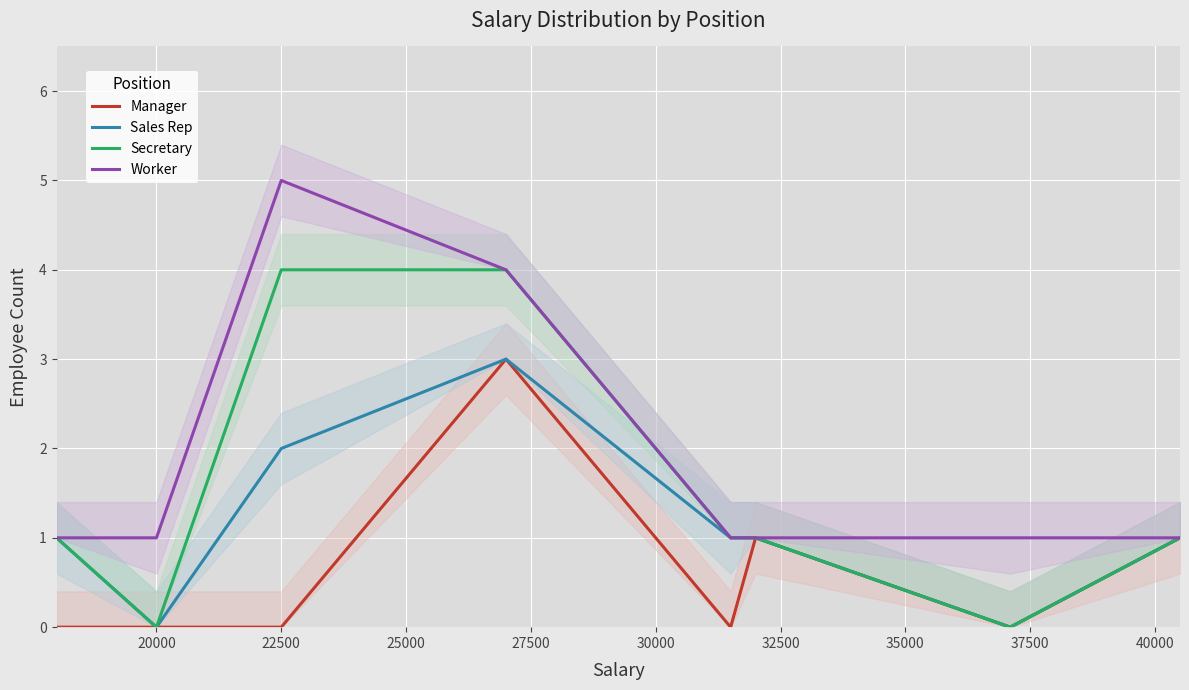

The value of Sales Rep at 20000 is -1. True or false?

False